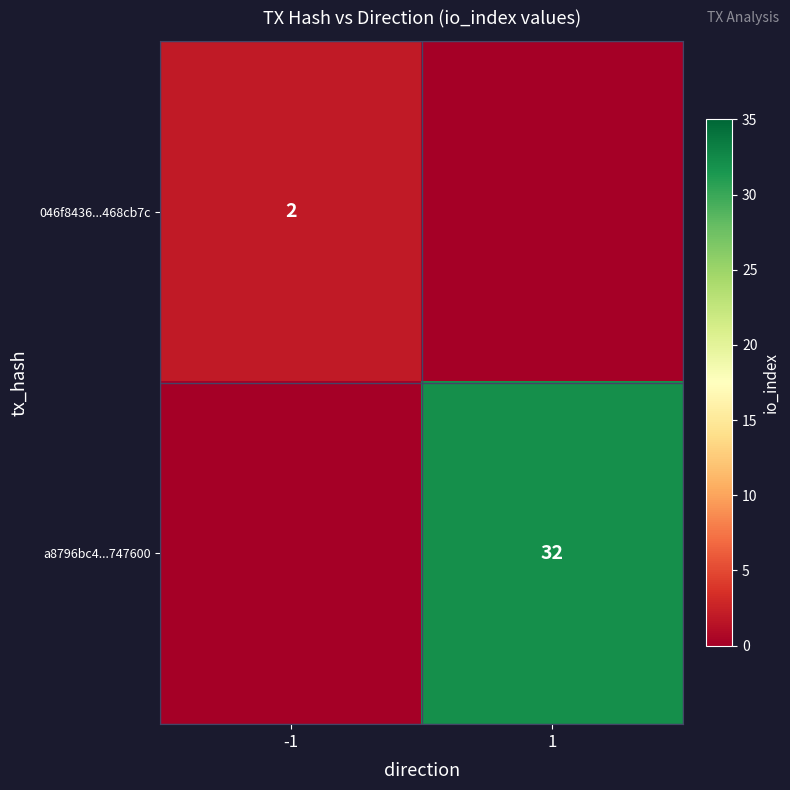

The a8796bc4...747600 series shows 32 at 1. True or false?

True